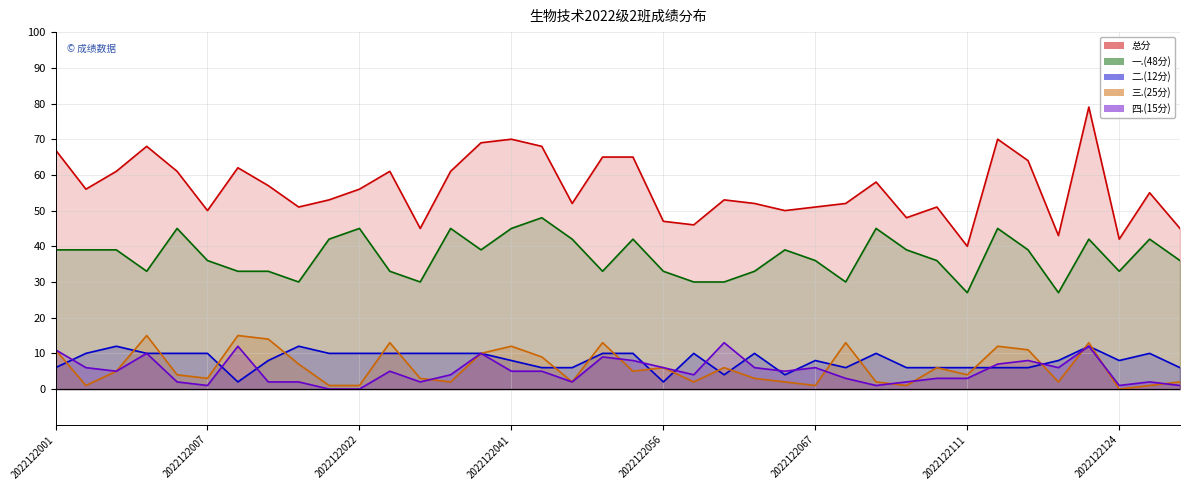

How many values in the 一.(48分) series exceed 39?

12